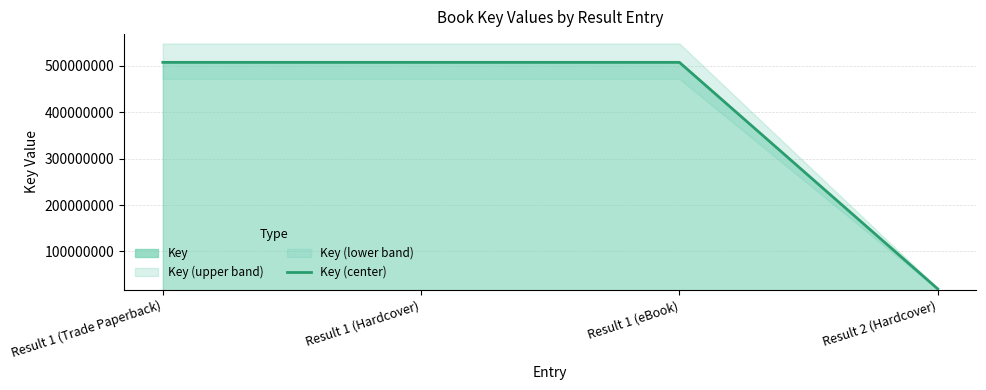

Reading left to right, transcribe all the data shown in this chart.

Result 1 (Trade Paperback)=507441553	Result 1 (Hardcover)=507441553	Result 1 (eBook)=507441553	Result 2 (Hardcover)=19178334